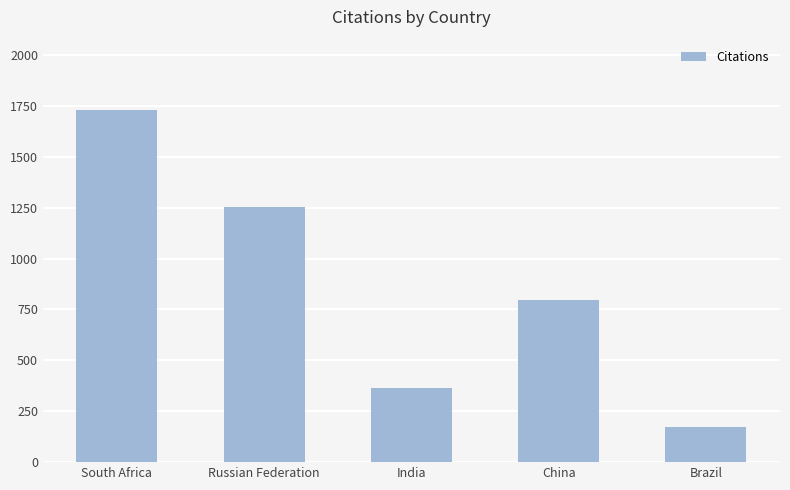

At which label is the value closest to 951?

China